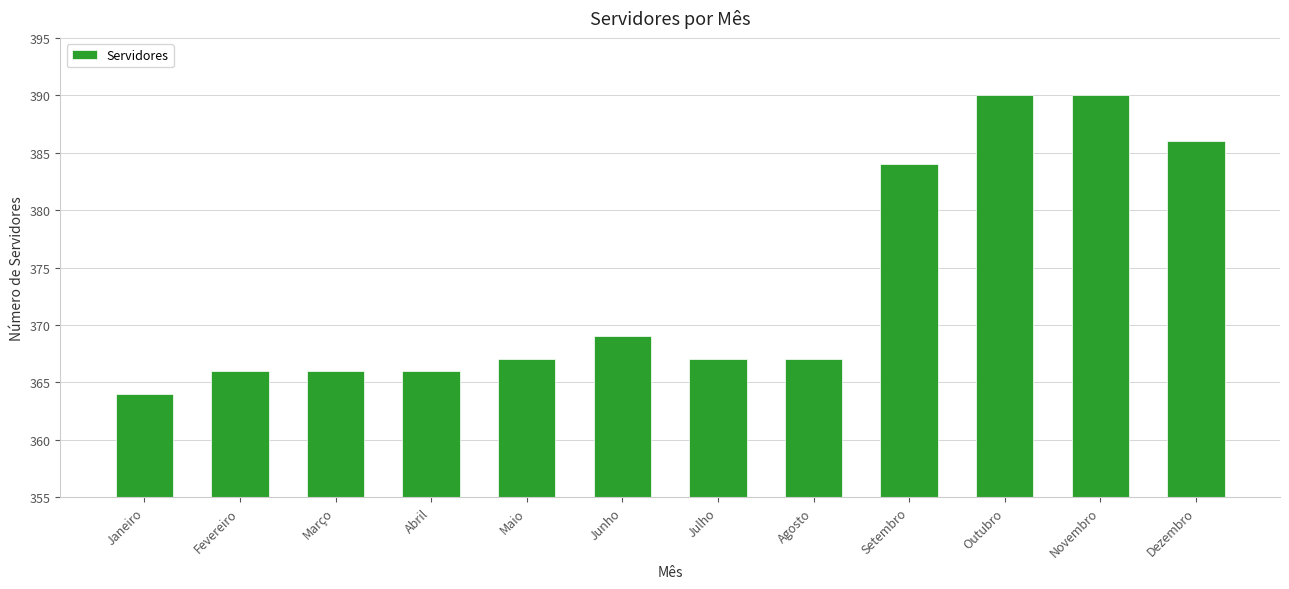

True or false: the data shows 390 at Outubro.

True